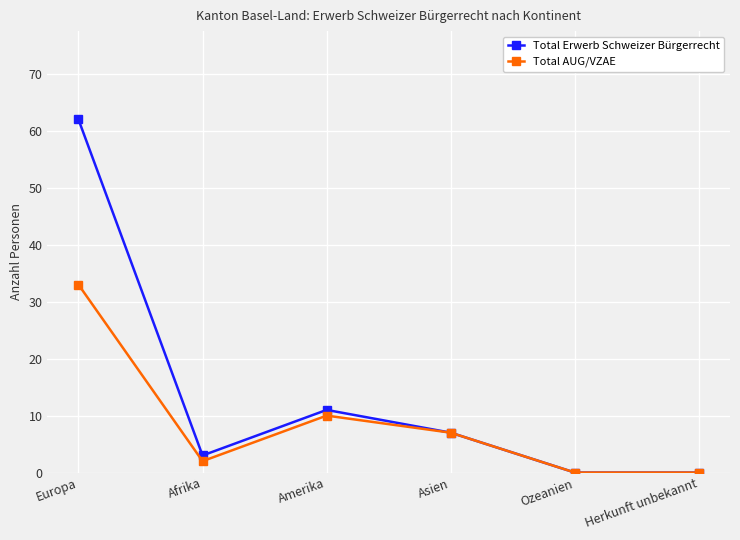

List the series in order of their peak value, lowest first.

Total AUG/VZAE, Total Erwerb Schweizer Bürgerrecht